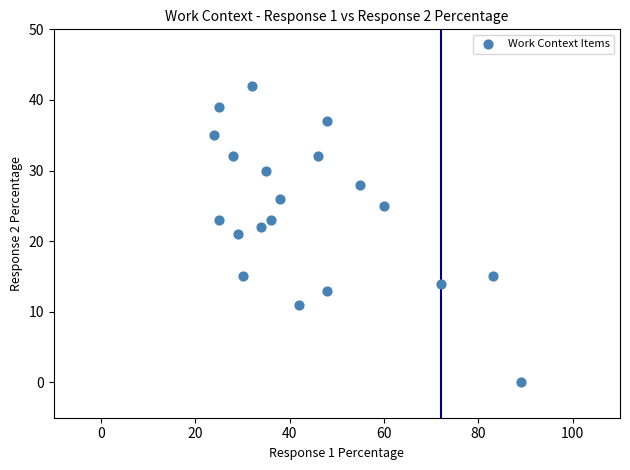

What is the range of X values (max minus min)?

65